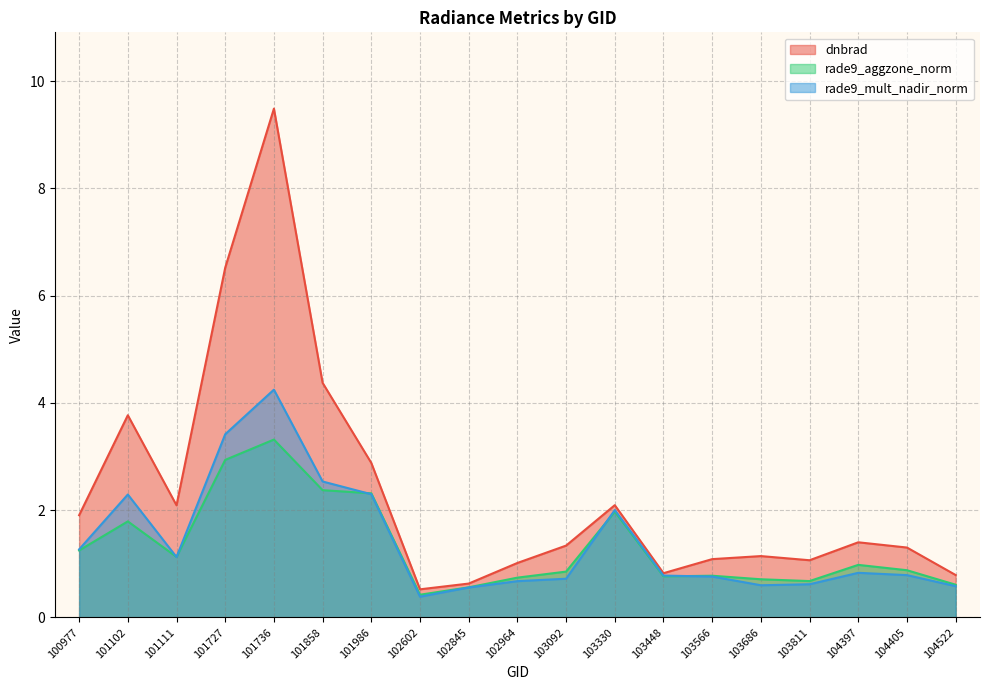

How many lines are shown in the chart?

3